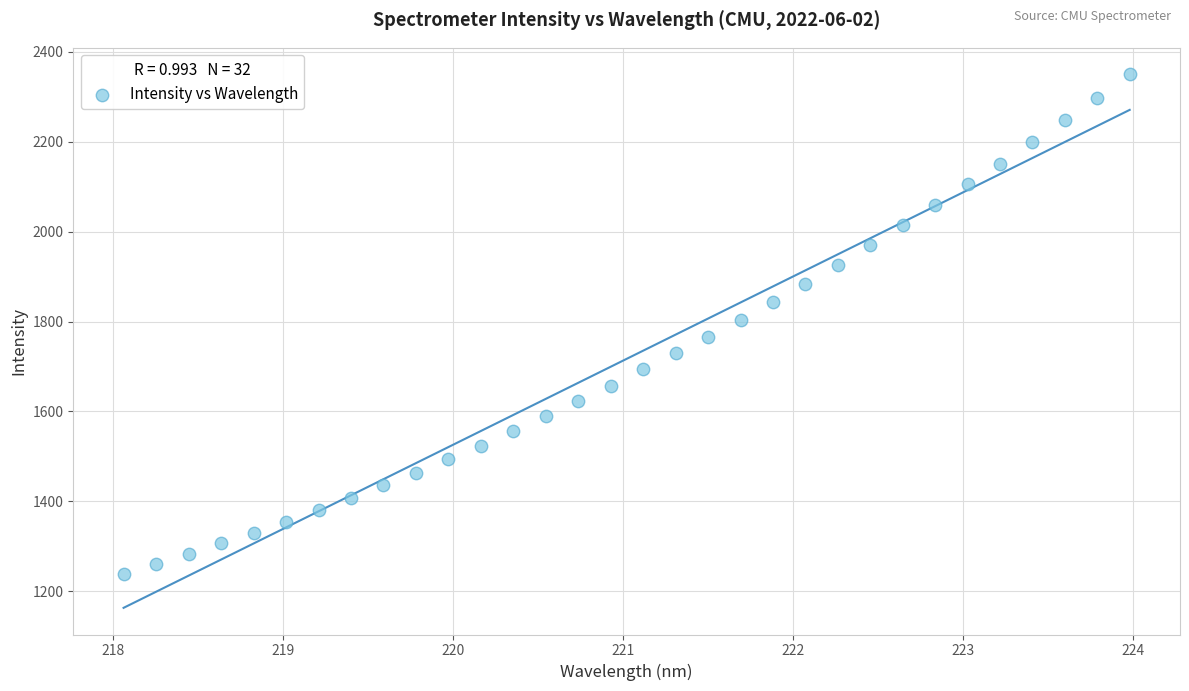

What is the range of X values (max minus min)?

5.9